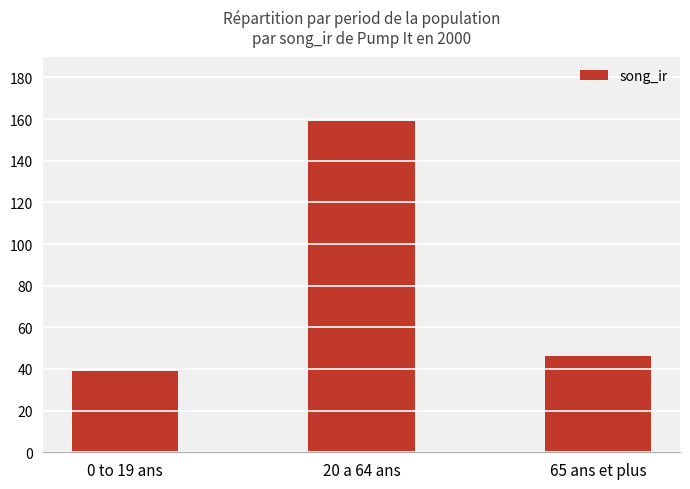

Rank the categories by value from lowest to highest.

0 to 19 ans, 65 ans et plus, 20 a 64 ans